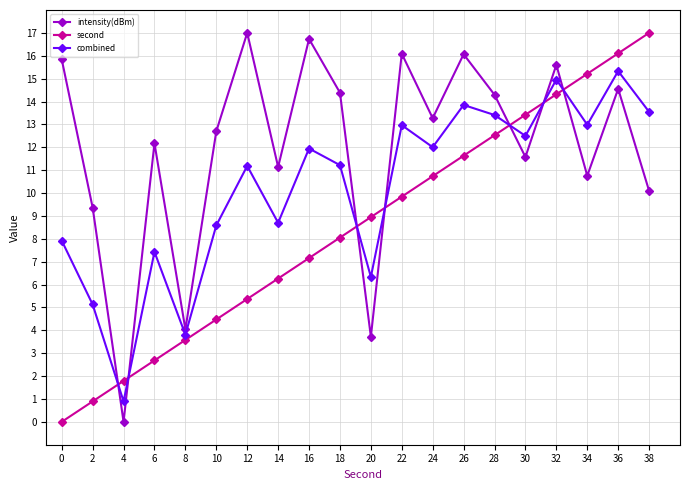

Rank the categories by second value from highest to lowest.

38, 36, 34, 32, 30, 28, 26, 24, 22, 20, 18, 16, 14, 12, 10, 8, 6, 4, 2, 0